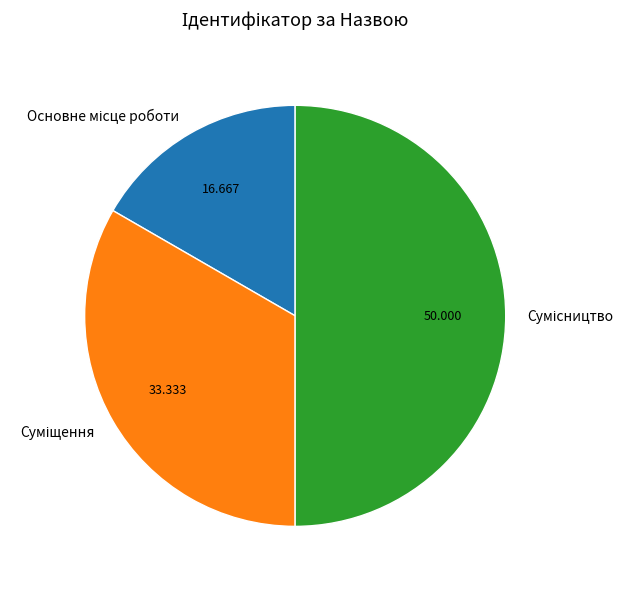

To the nearest percent, what is the average slice percentage?

33%